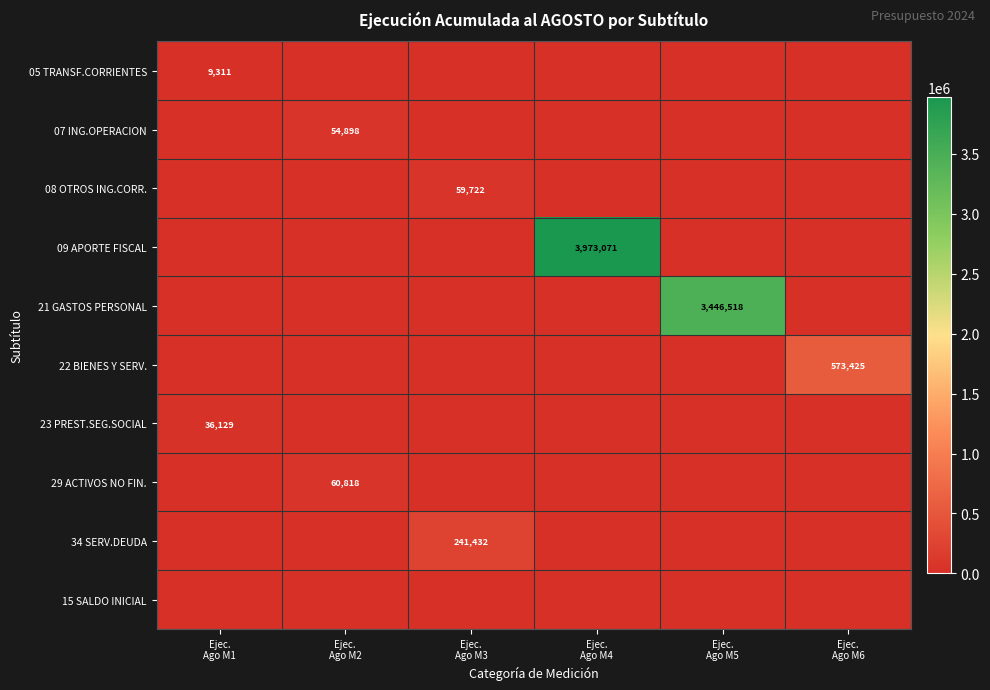

Between Ejec. Ago M3 and Ejec. Ago M6, which series saw the biggest shift?

22 BIENES Y SERV.